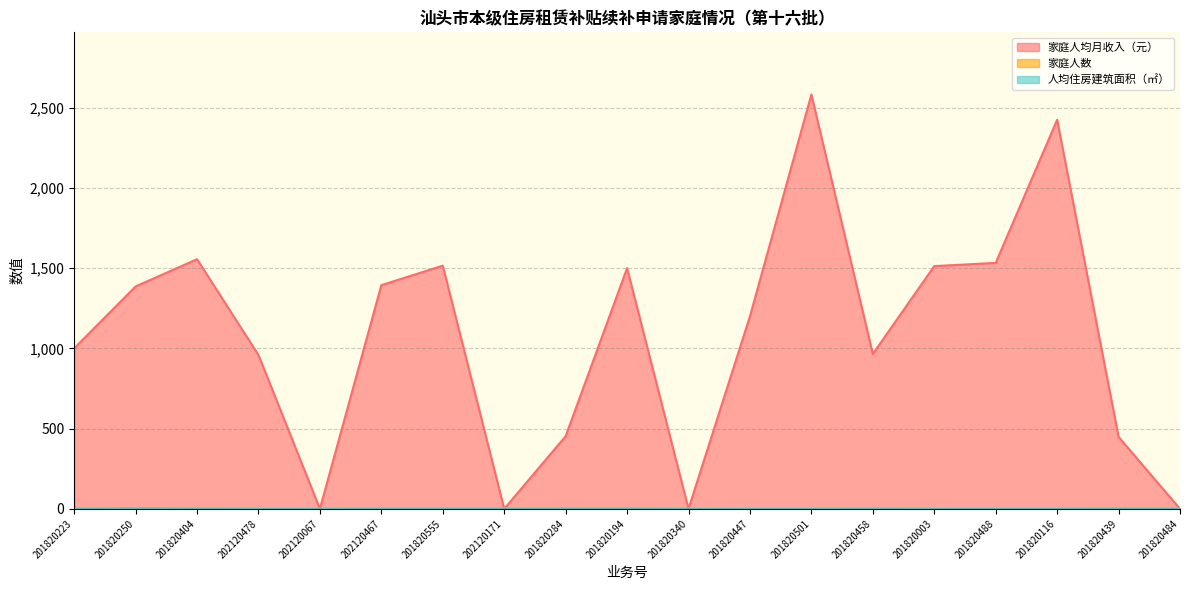

What is the difference between the second highest and second lowest values in the 家庭人数 series?

2.0